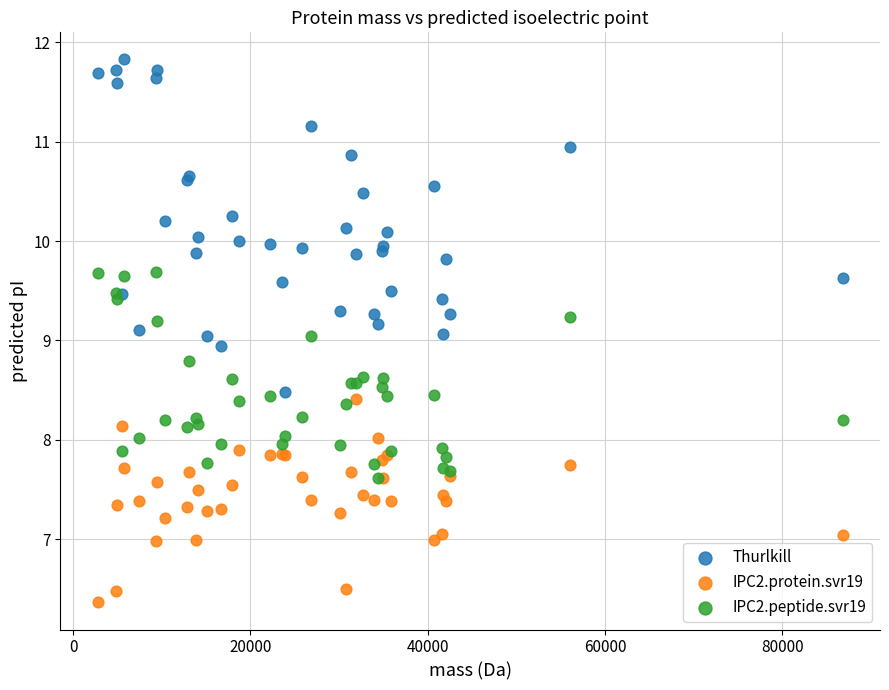

Which series reaches the minimum Y coordinate?

IPC2.protein.svr19